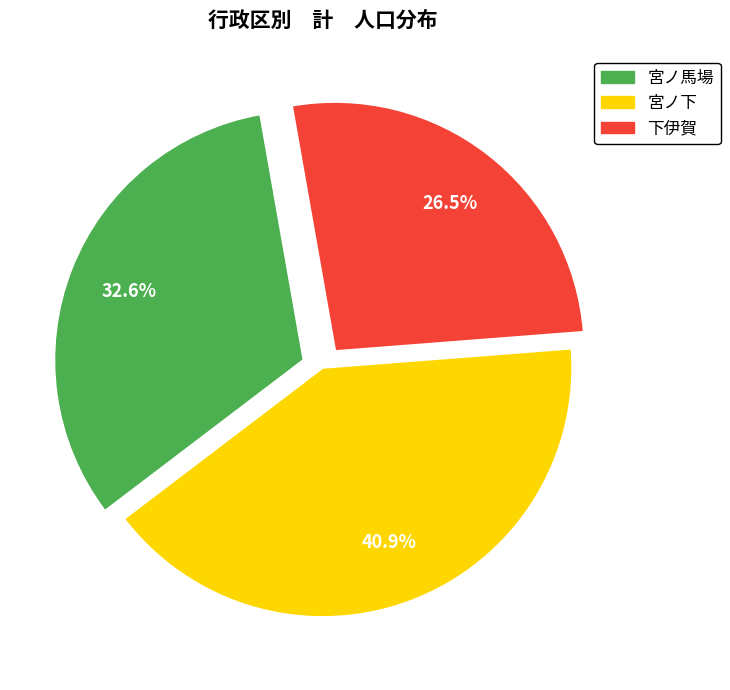

How many segments does this pie chart have?

3